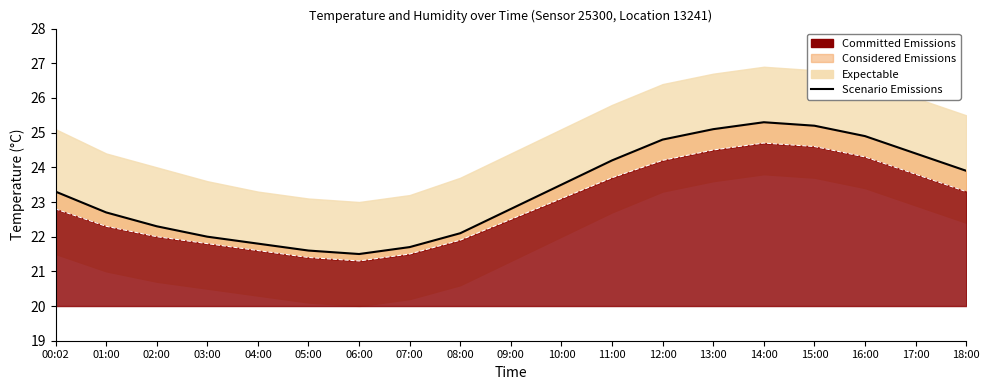

Reading right to left, transcribe all the data shown in this chart.

18:00=23.9	17:00=24.4	16:00=24.9	15:00=25.2	14:00=25.3	13:00=25.1	12:00=24.8	11:00=24.2	10:00=23.5	09:00=22.8	08:00=22.1	07:00=21.7	06:00=21.5	05:00=21.6	04:00=21.8	03:00=22.0	02:00=22.3	01:00=22.7	00:02=23.3